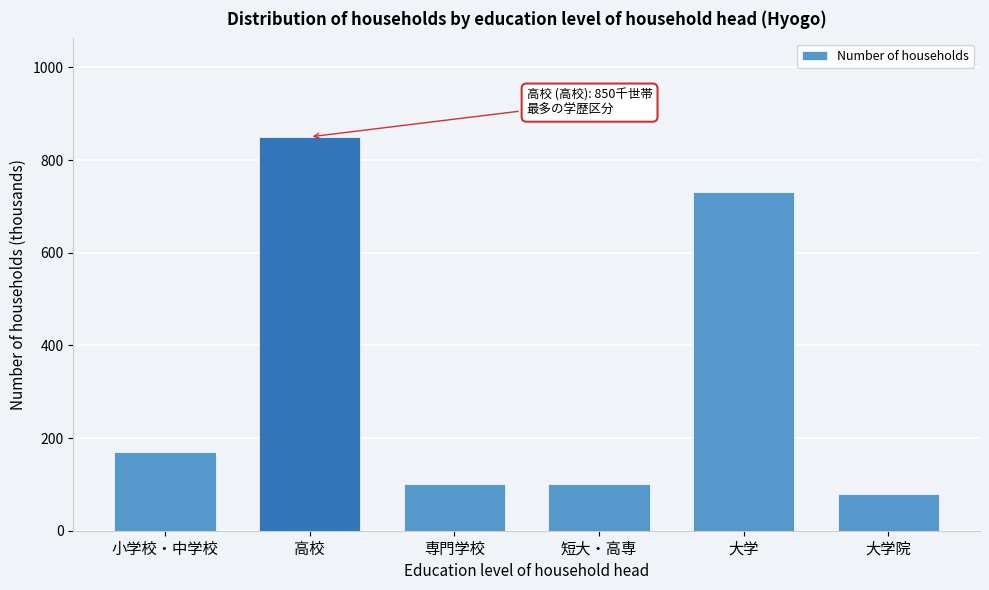

Reading right to left, list all the values displayed in this chart.

大学院=80	大学=730	短大・高専=100	専門学校=100	高校=850	小学校・中学校=170